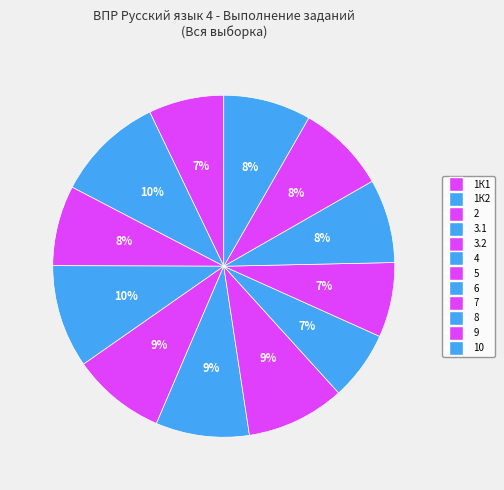

What is the largest slice in the pie chart?

1К2